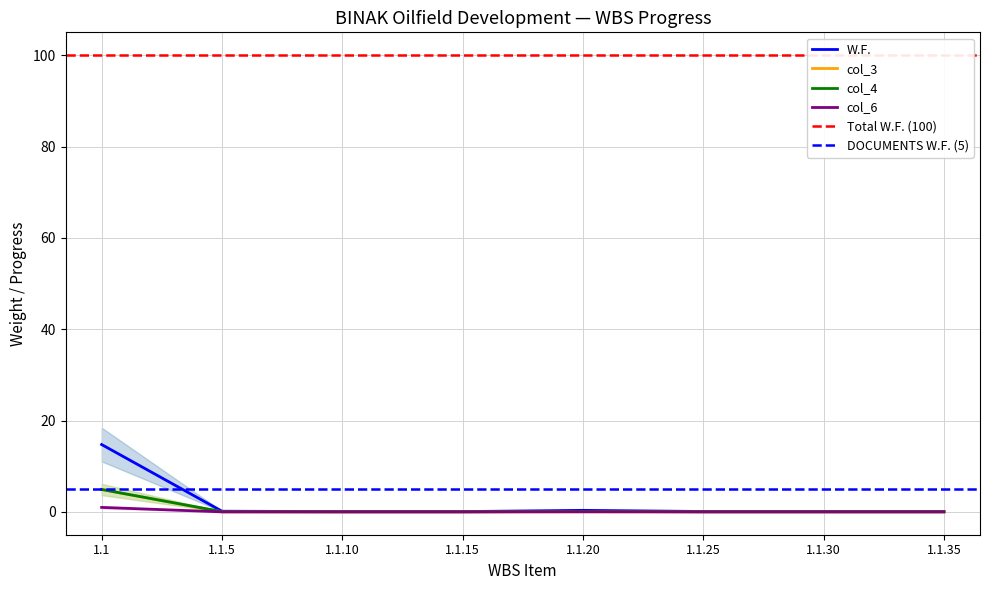

Which series has the widest spread of values?

W.F.